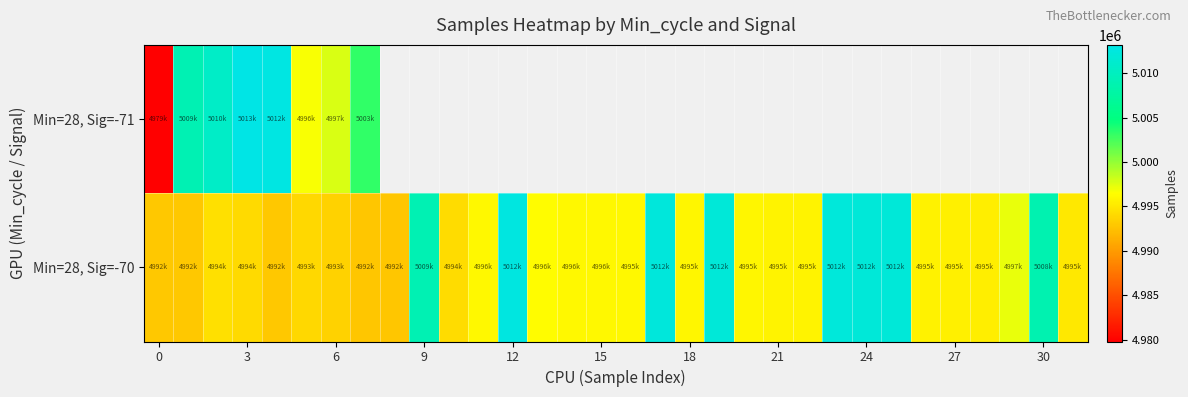

What is the highest value of the Min=28, Sig=-71 series?

5013177.0